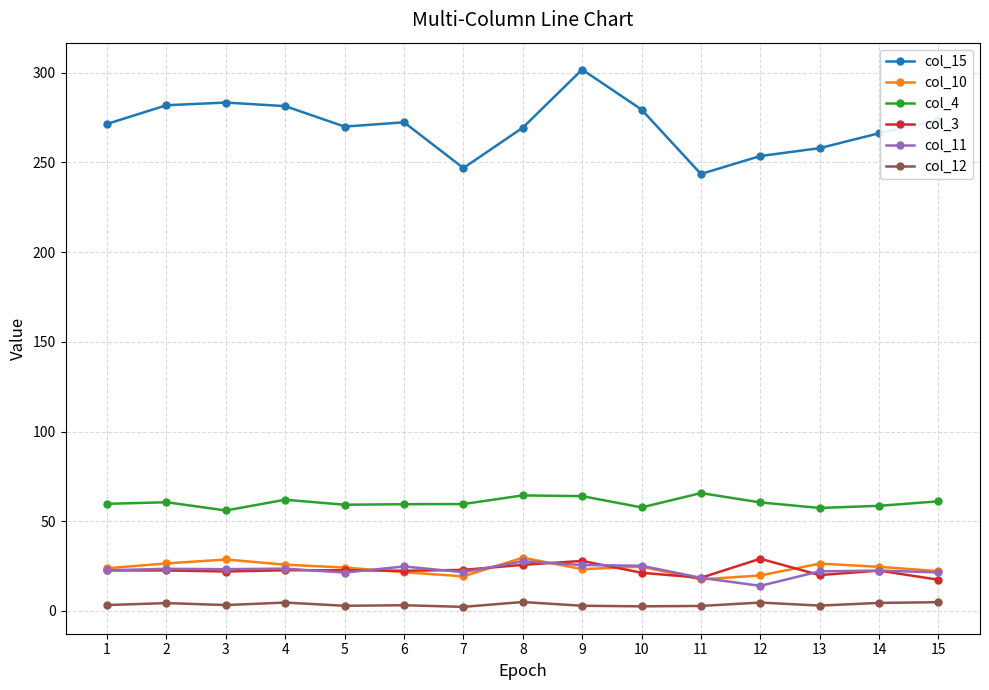

Which series has the largest total across all categories?

col_15